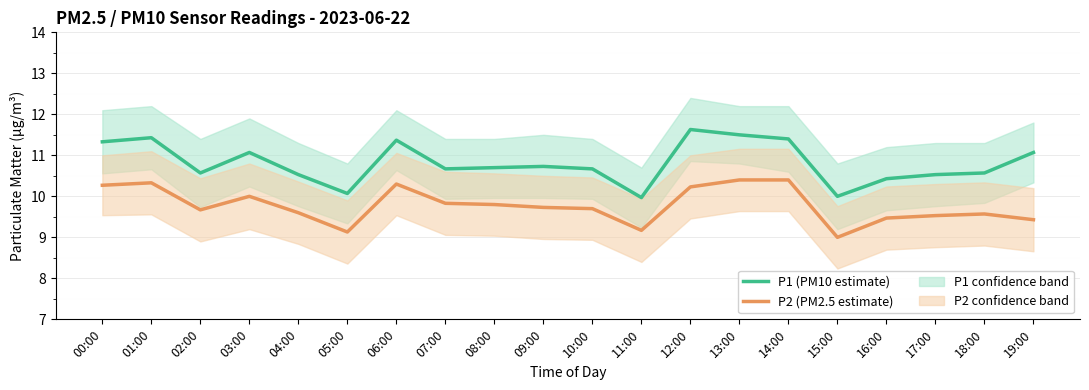

True or false: P2 (PM2.5 estimate) and P1 (PM10 estimate) cross at least once.

False